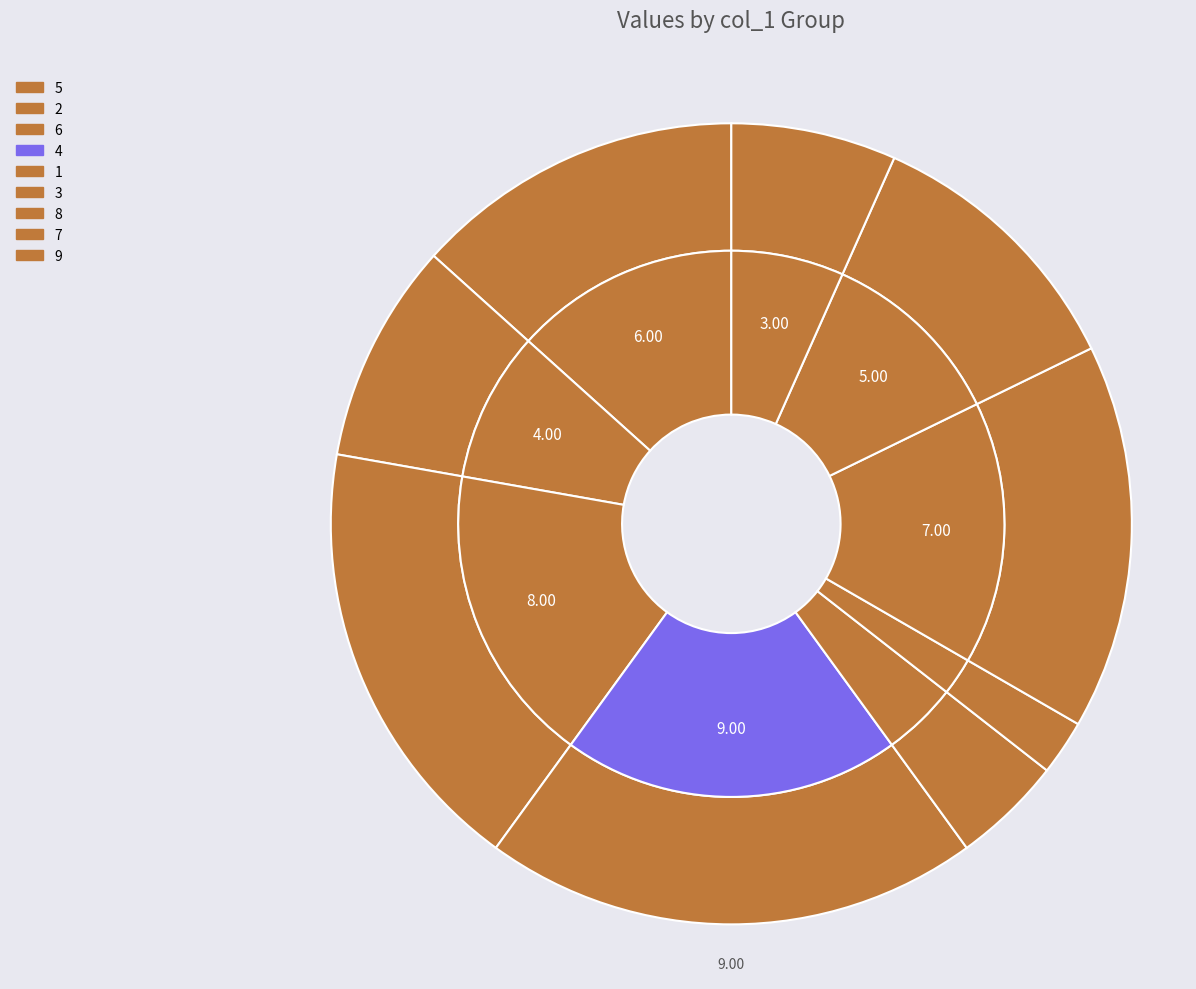

Is 6 the majority of the pie?

No